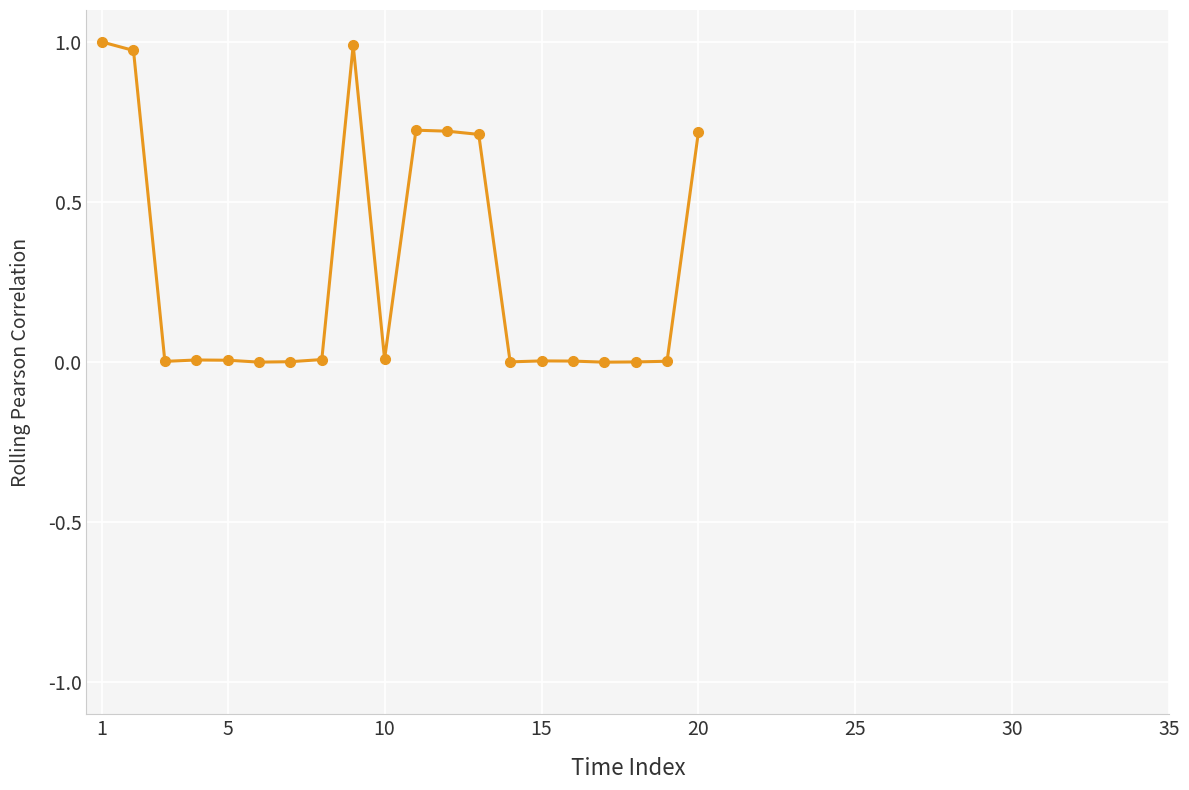

What is the average value?

0.3